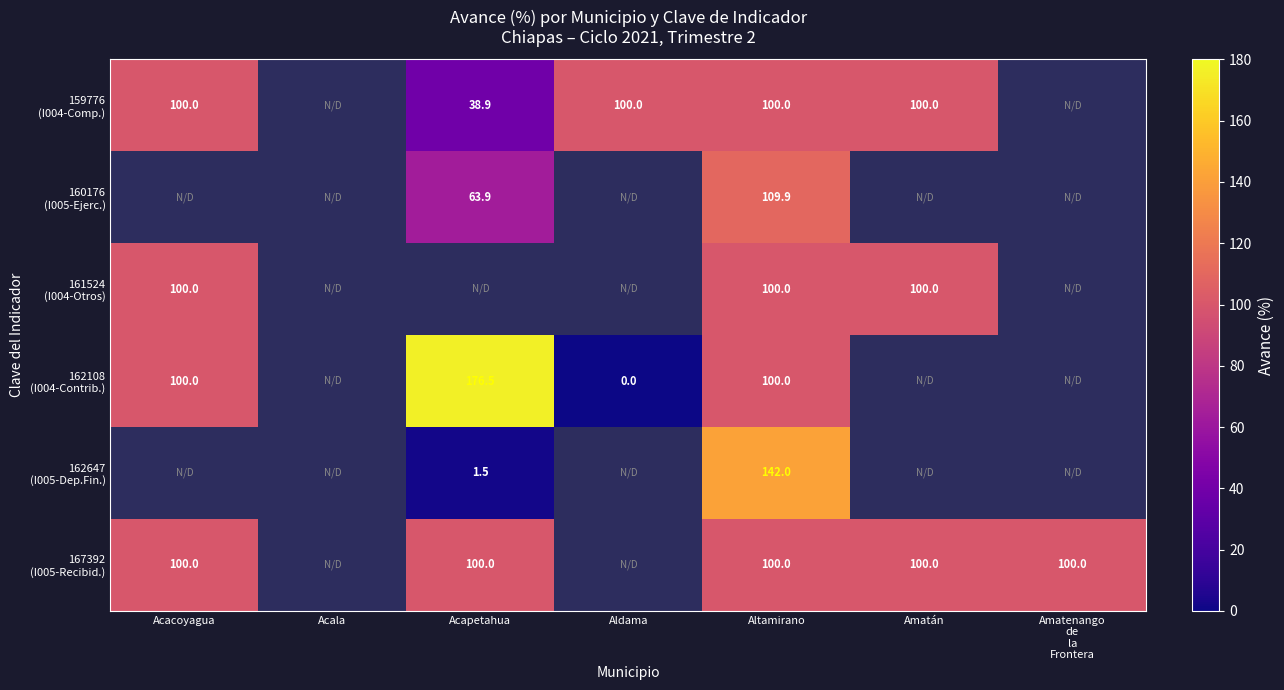

What is the difference between the highest and lowest values at Acapetahua?

175.0